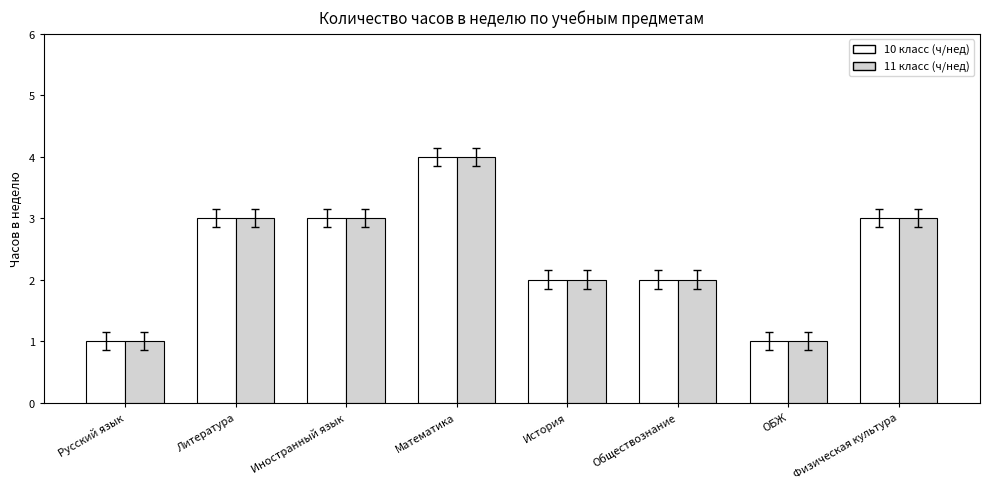

At which category is the sum across all series the highest?

Математика